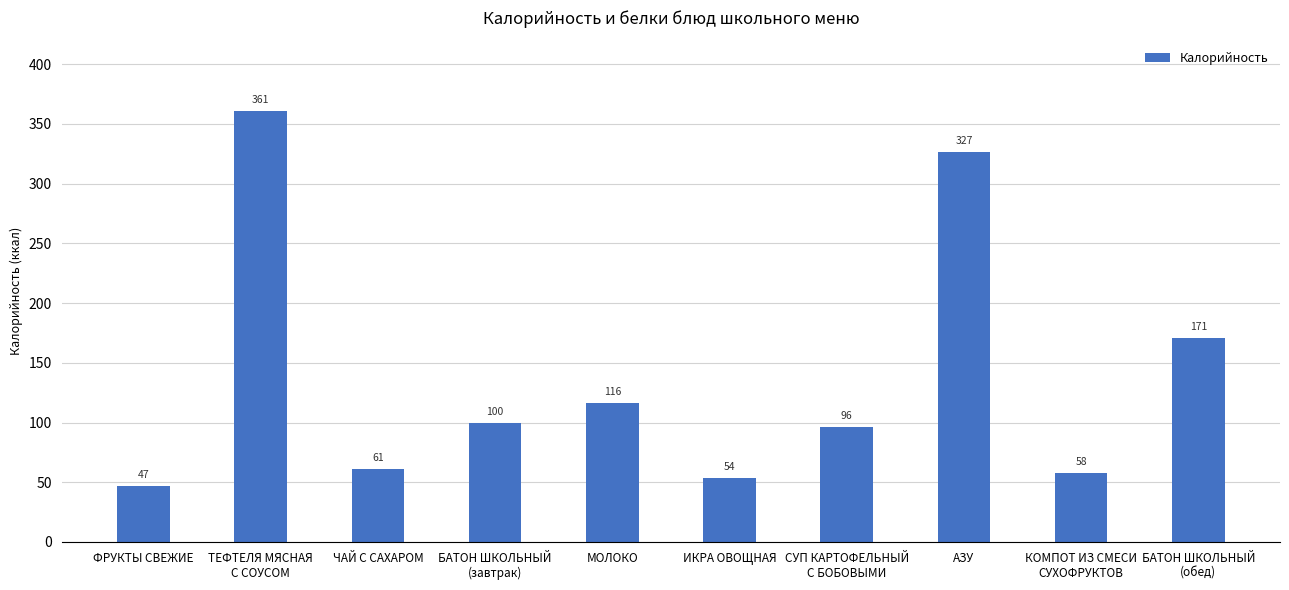

List the labels in order of value, smallest first.

ФРУКТЫ СВЕЖИЕ, ИКРА ОВОЩНАЯ, КОМПОТ ИЗ СМЕСИ
СУХОФРУКТОВ, ЧАЙ С САХАРОМ, СУП КАРТОФЕЛЬНЫЙ
С БОБОВЫМИ, БАТОН ШКОЛЬНЫЙ
(завтрак), МОЛОКО, БАТОН ШКОЛЬНЫЙ
(обед), АЗУ, ТЕФТЕЛЯ МЯСНАЯ
С СОУСОМ